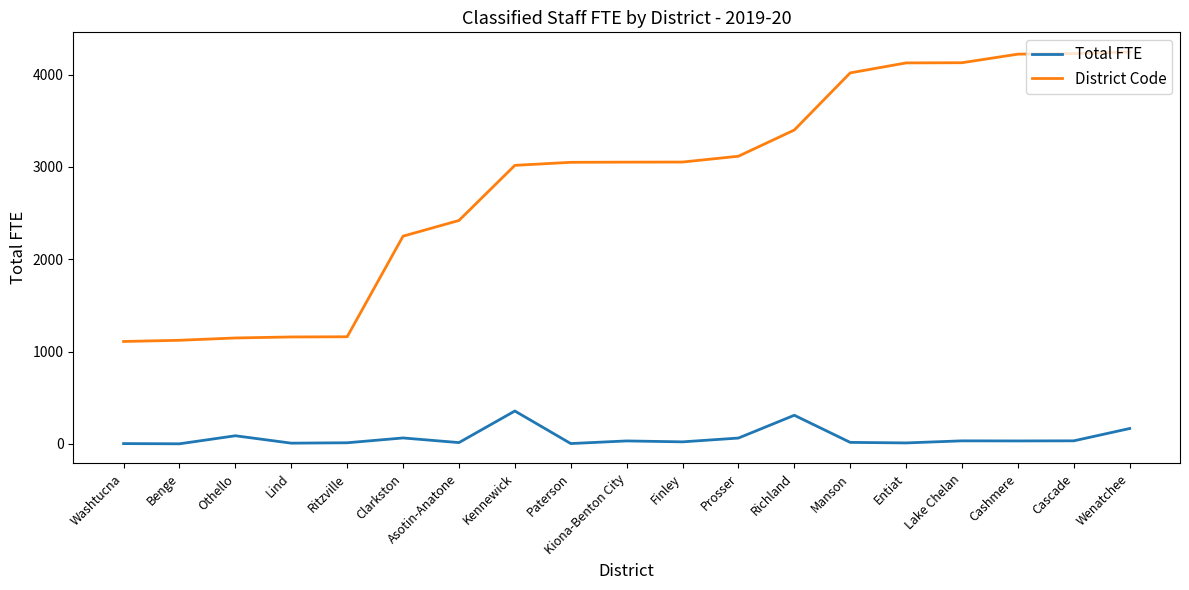

What is the maximum value shown in the chart?

4246.0